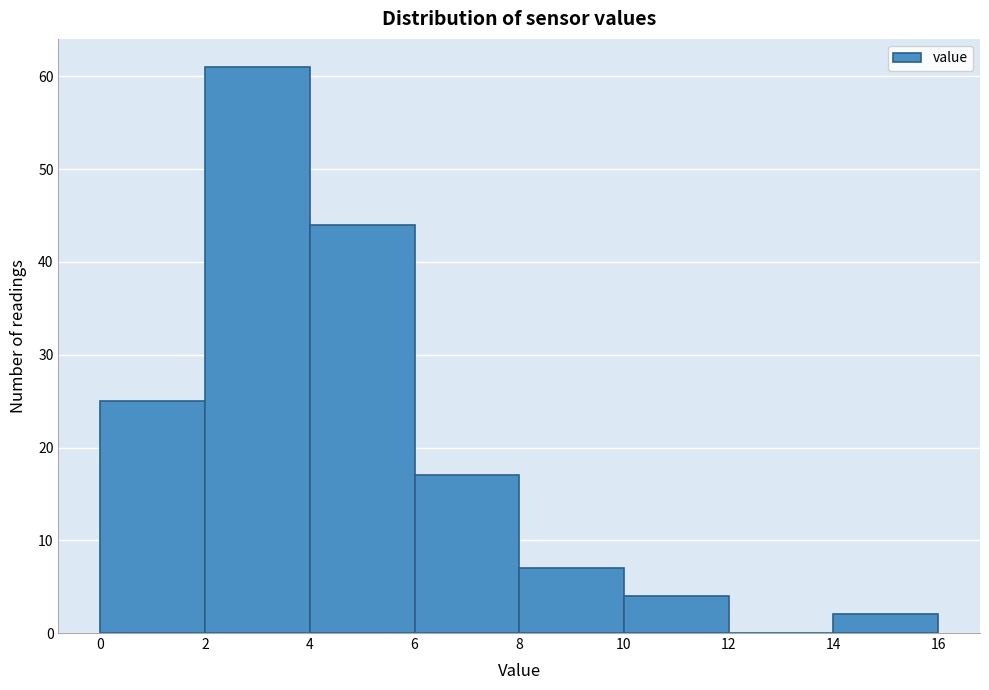

Which range on the x-axis has the tallest bar?

2 to 4